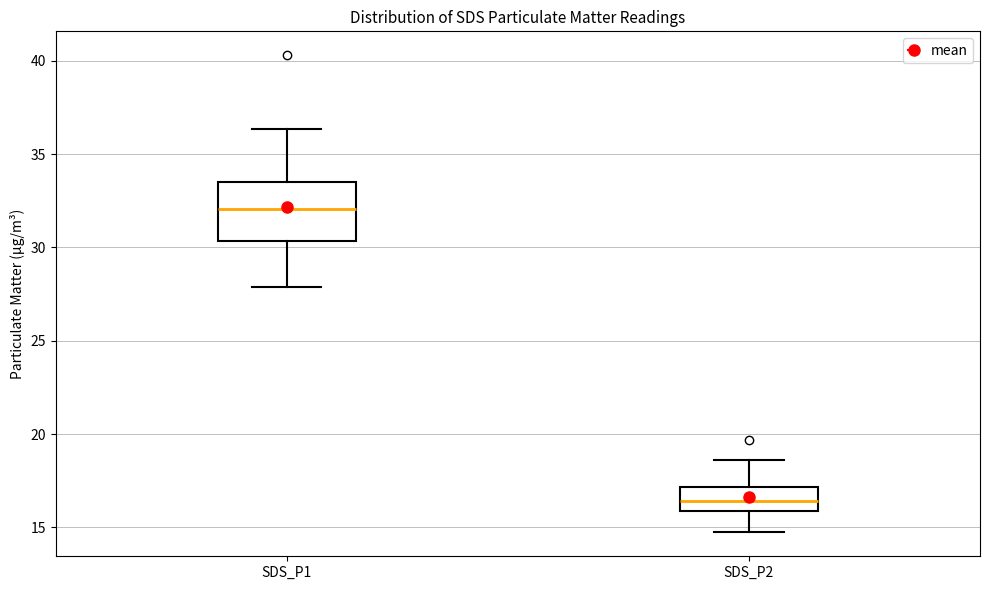

Reading left to right, read every box against the y-axis: the position of its median line, the range the box covers, and the ends of its whiskers. The values are not printed on the chart, so give them approximately, as read against the axis.

SDS_P1: median 32.0, box 30.5 to 33.5, whiskers 28.0 to 36.5
SDS_P2: median 16.5, box 16.0 to 17.0, whiskers 14.5 to 18.5